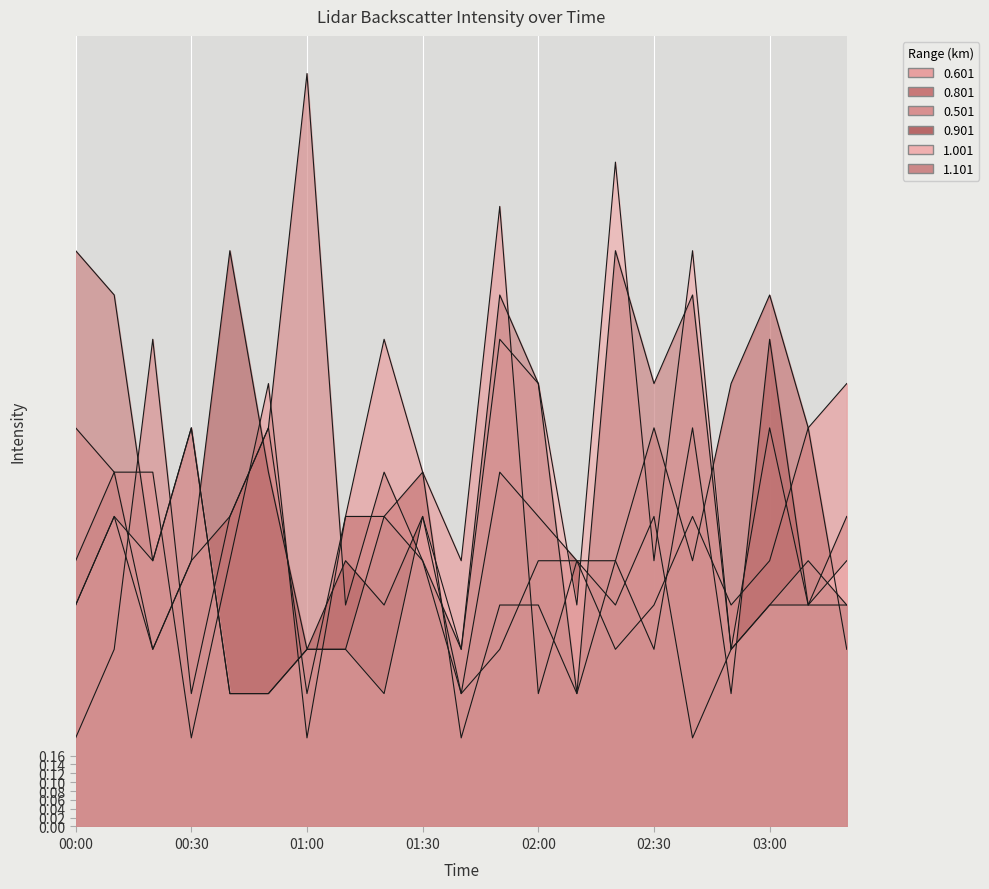

Which series has the largest total across all categories?

1.101